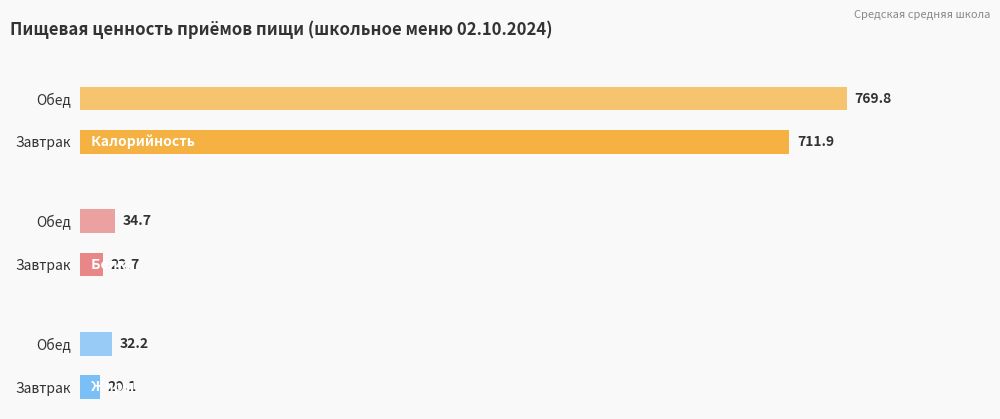

How many data points does each series have?

2